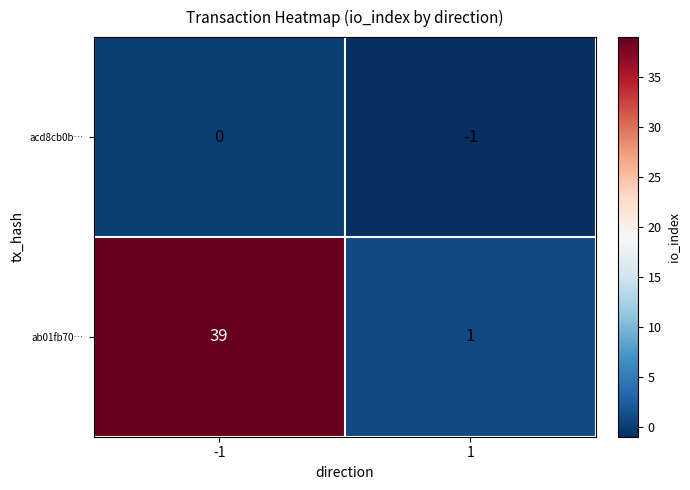

What is the minimum value shown in the chart?

-1